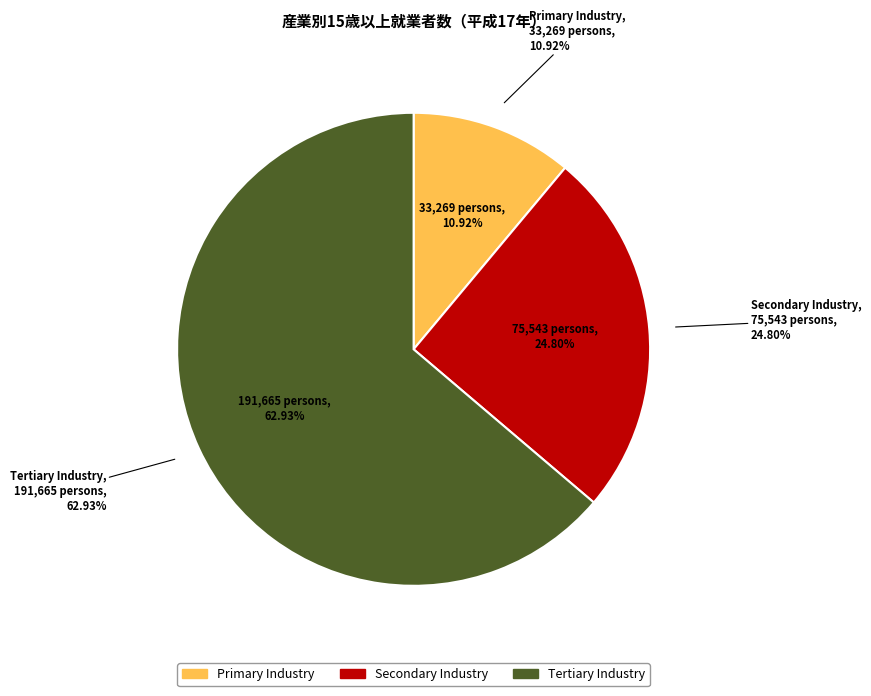

Does 第１次産業 account for over 50% of the chart?

No